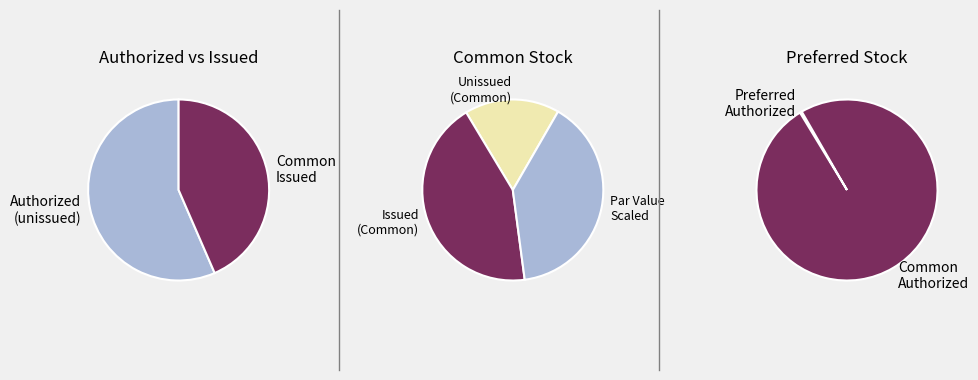

Is it true that Preferred stock, shares issued is 0% of the pie?

True